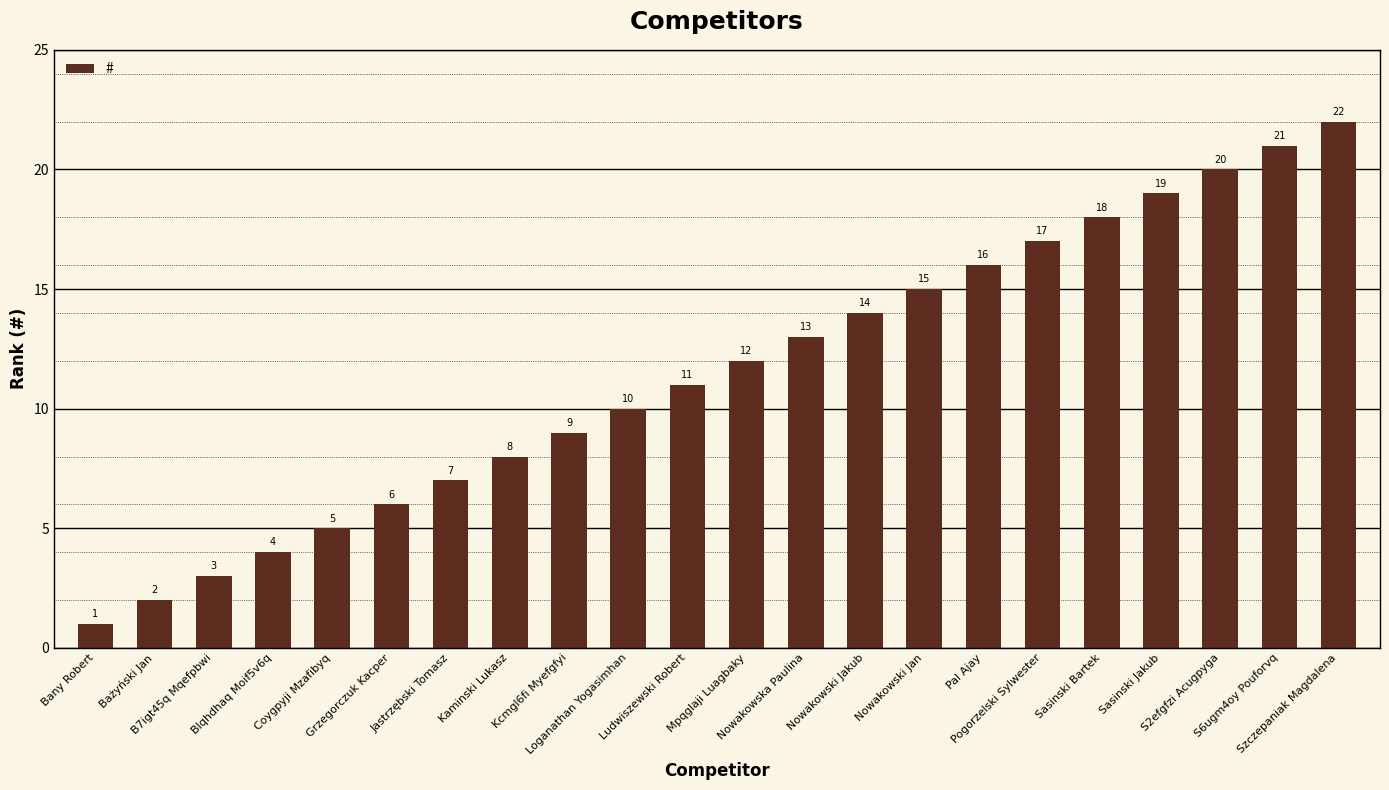

What is the sum of the values at Nowakowska Paulina and Mpqglaji Luagbaky?

25